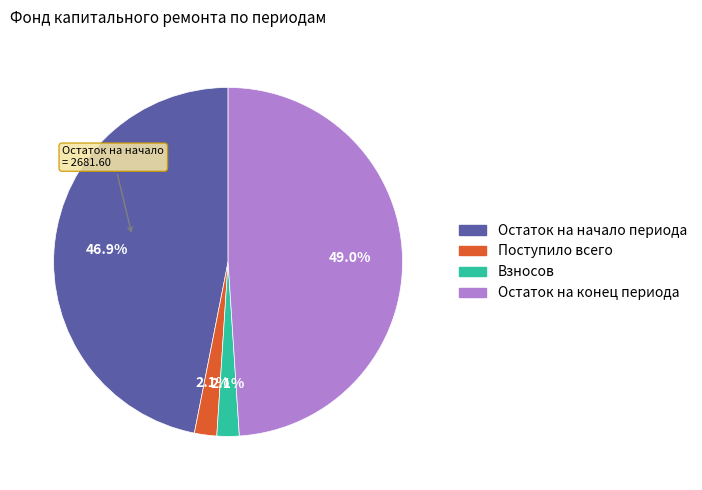

Which category has the biggest portion of the pie?

Остаток на конец периода